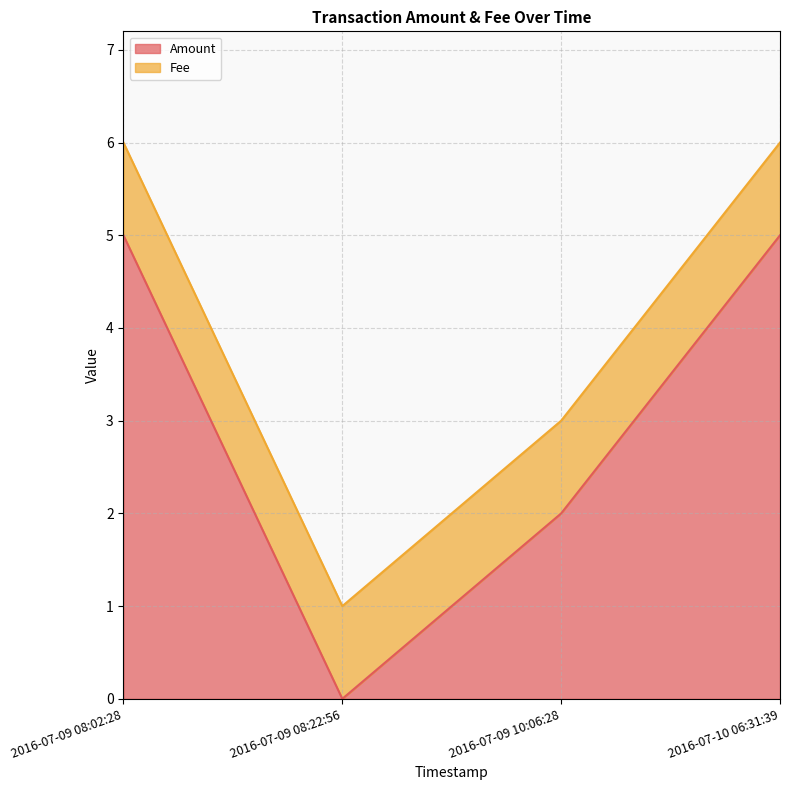

True or false: there are more than 1 points higher than both neighbors.

False